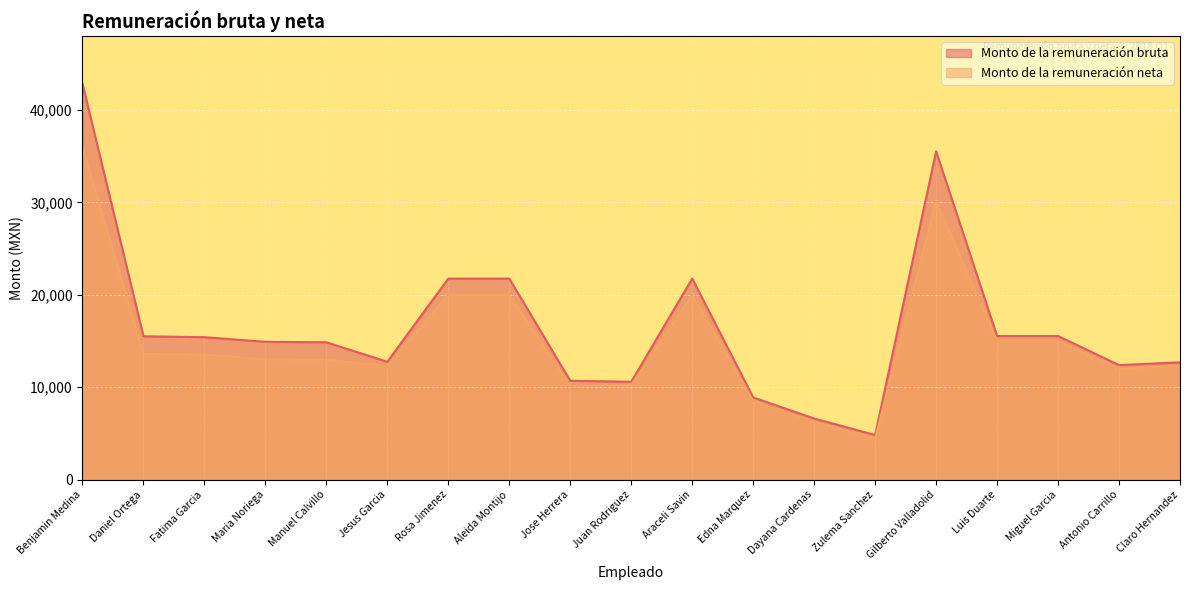

Which series has the largest total across all categories?

Monto de la remuneración bruta